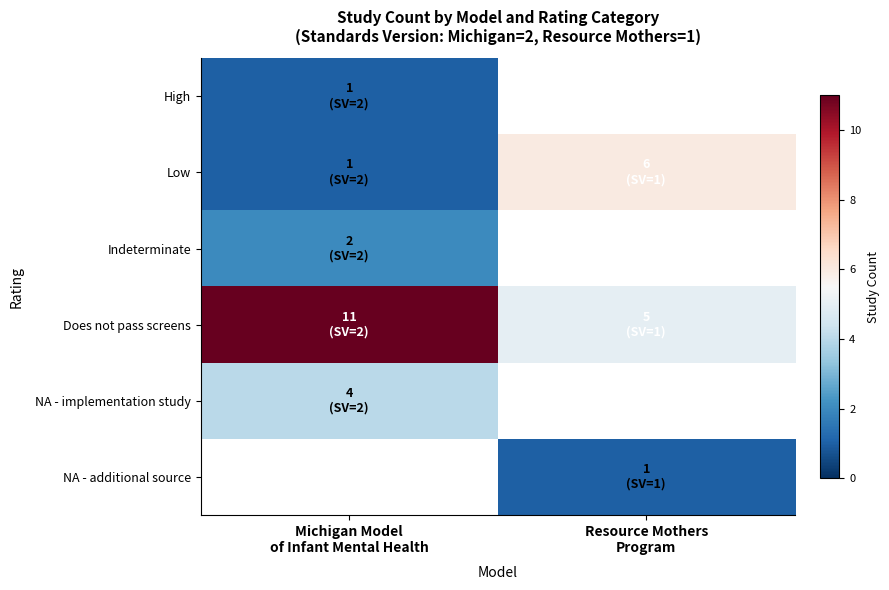

Between Resource Mothers
Program and Michigan Model
of Infant Mental Health, which is larger?

Michigan Model
of Infant Mental Health